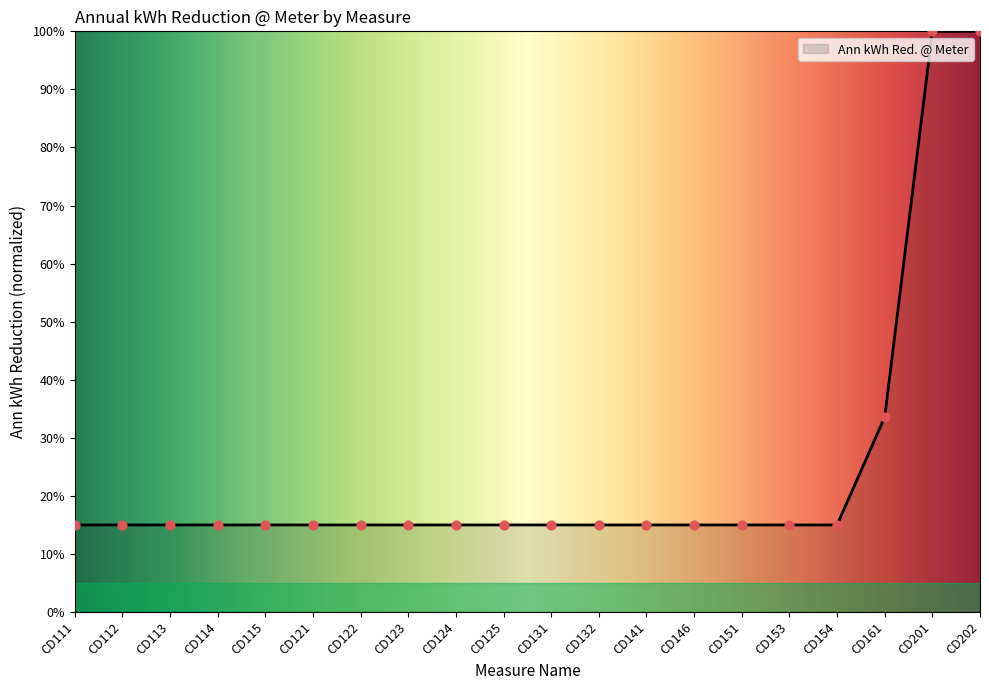

Approximately how many times larger is the value at CD111 compared to CD141?

1.0